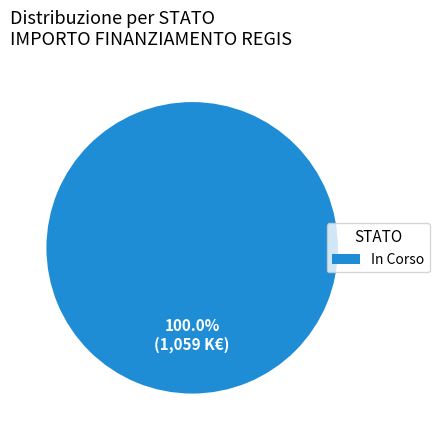

Is In Corso the majority of the pie?

Yes